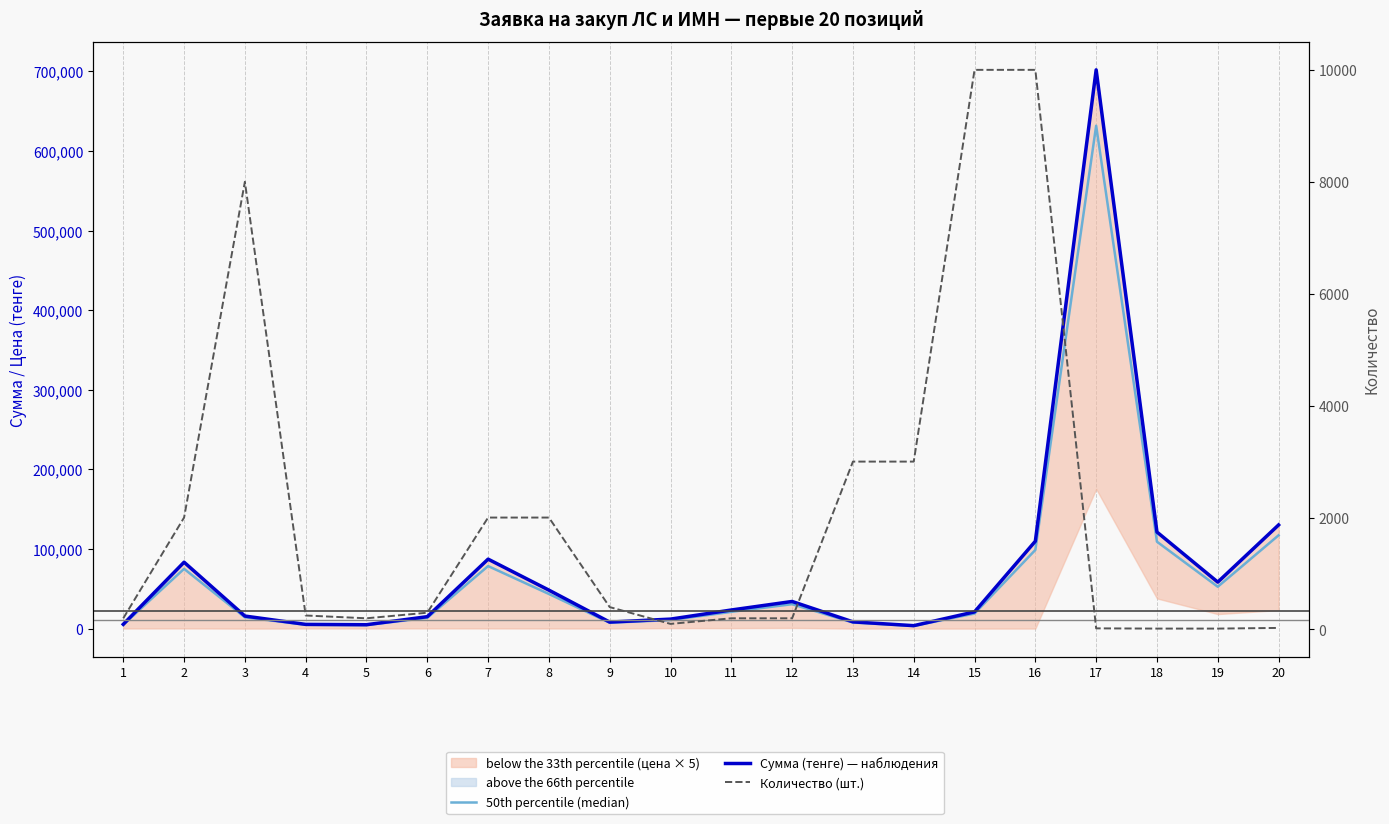

Does the chart display data point markers on the line(s)?

No